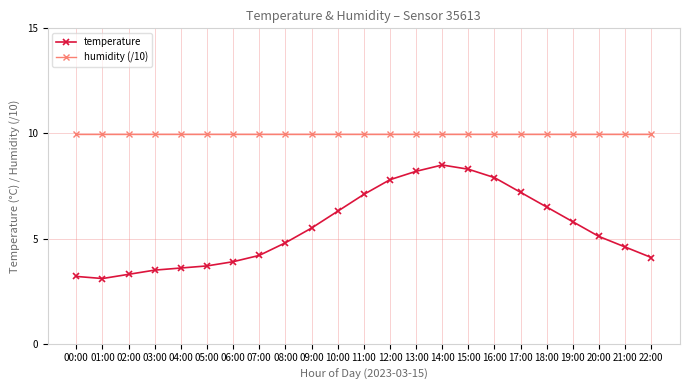

What is the total value across all series at 00:00?

13.2